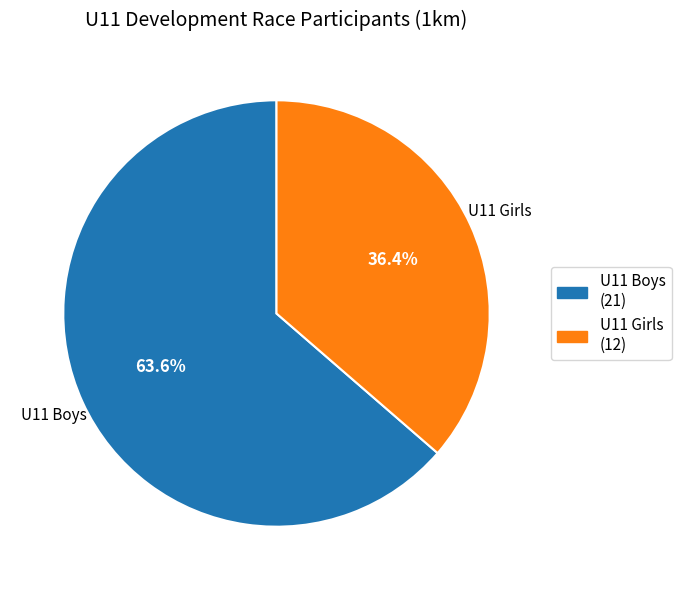

Count the number of slices in the pie.

2